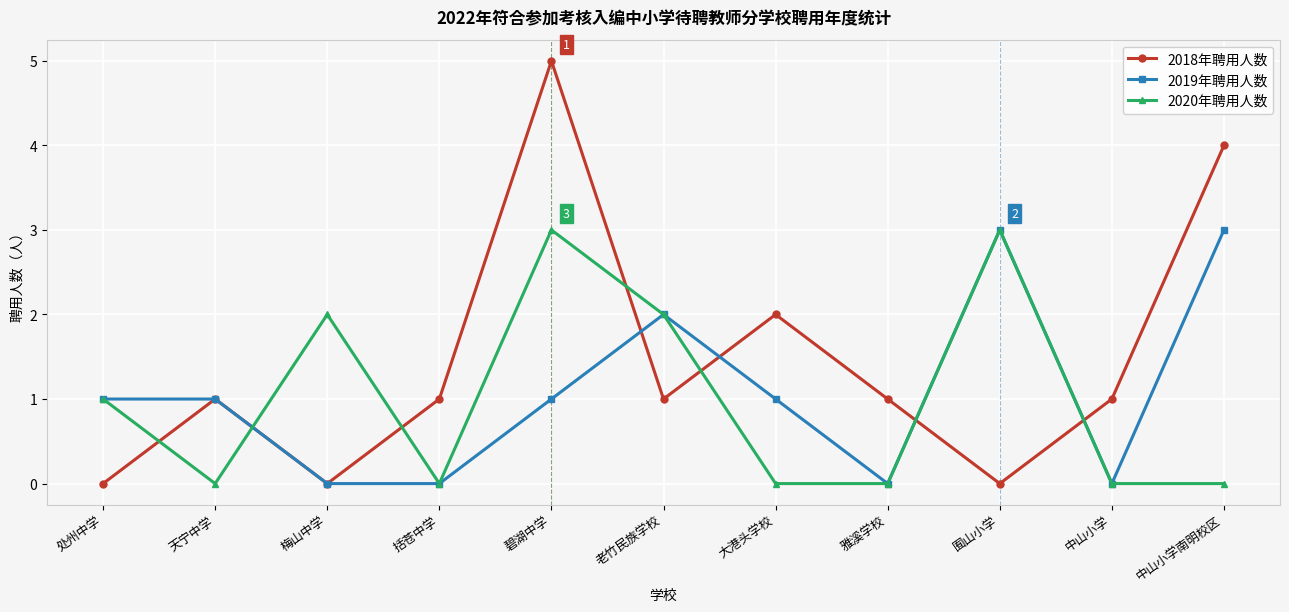

Is the value of 2018年聘用人数 at 中山小学南明校区 greater than the value of 2020年聘用人数 at 大港头学校?

Yes